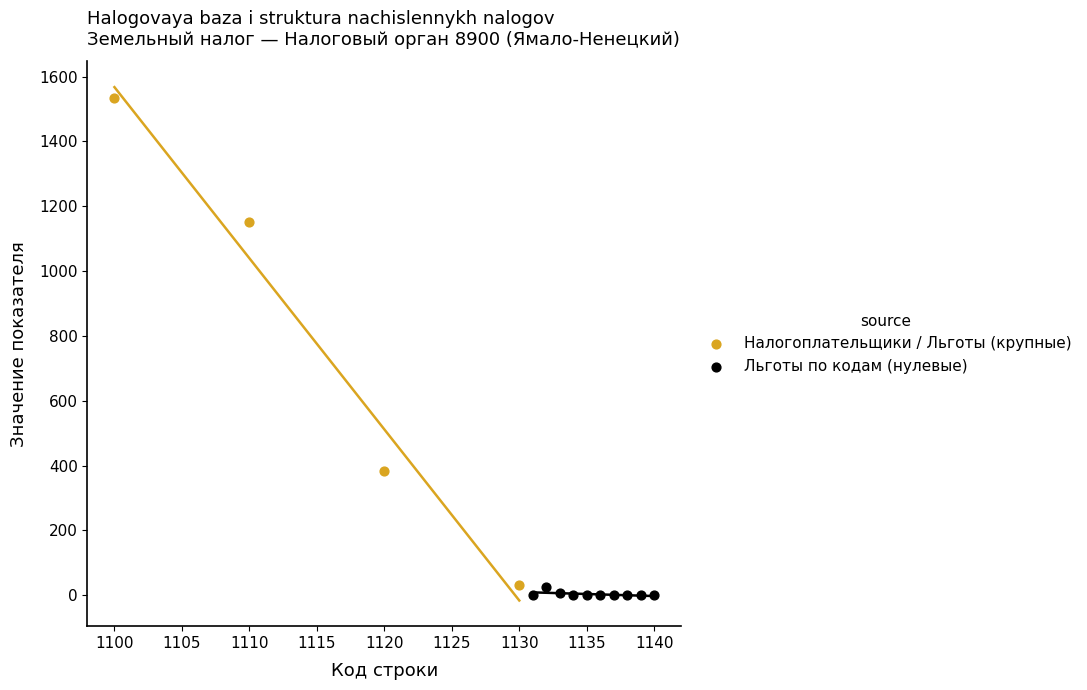

Which series has the widest spread of Y values?

Налогоплательщики / Льготы (крупные)